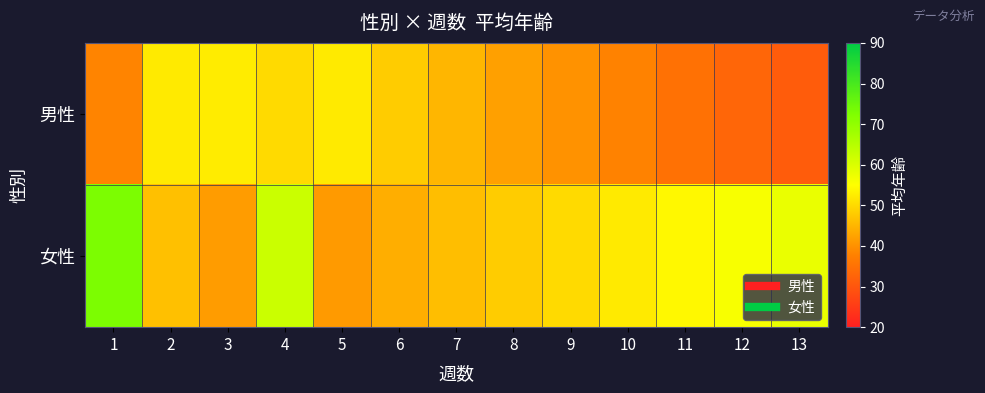

What is the total value across all series at 8?

90.0